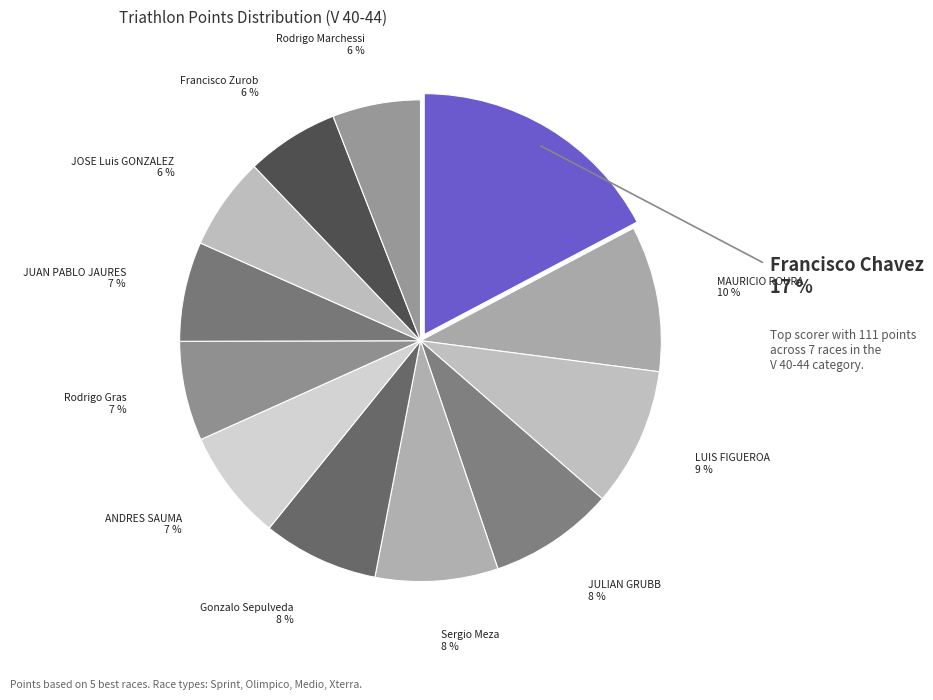

Does any single category account for the majority?

No